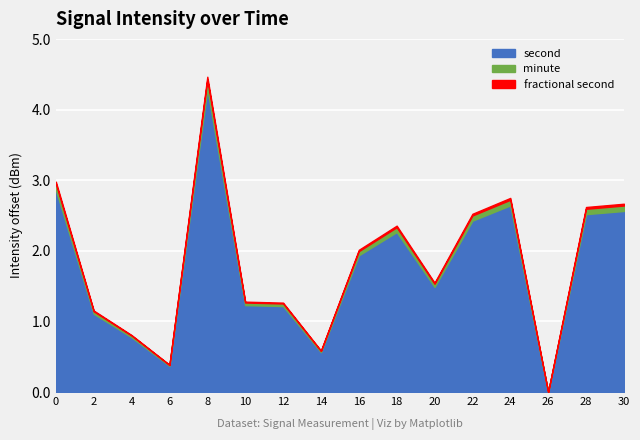

True or false: fractional second has more than 2 interior local peaks.

False